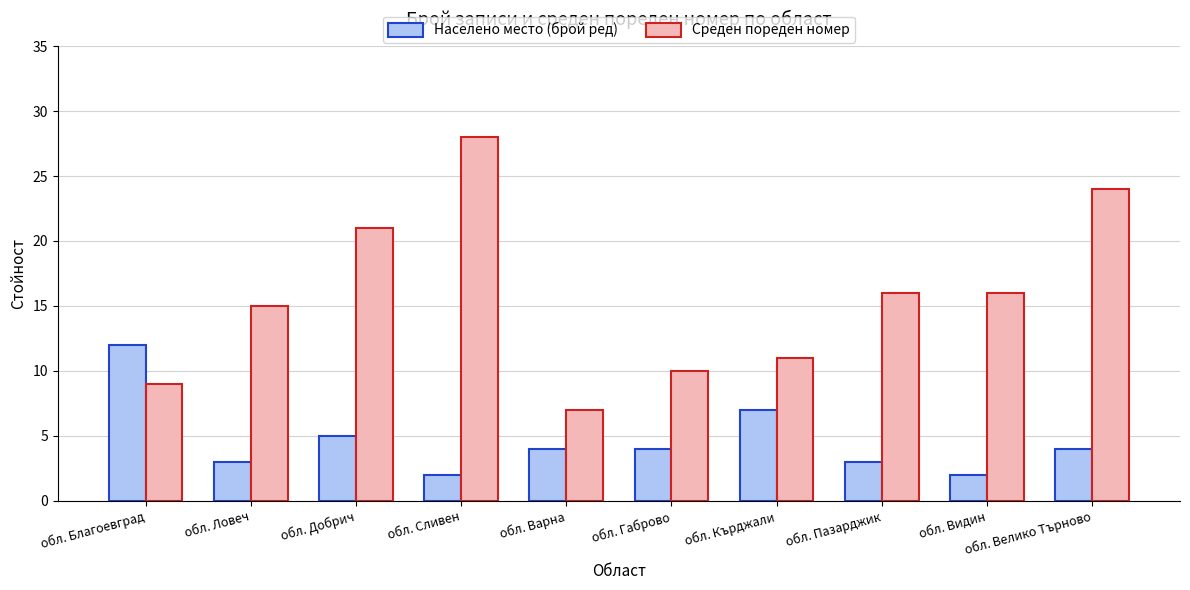

The Среден пореден номер series shows 24 at обл. Велико Търново. True or false?

True